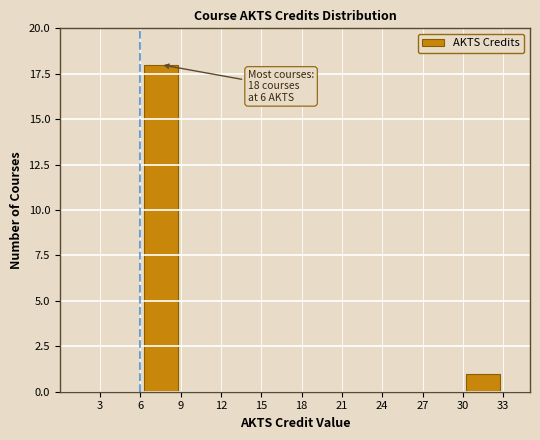

Over which range of the x-axis is the bar tallest?

6 to 9